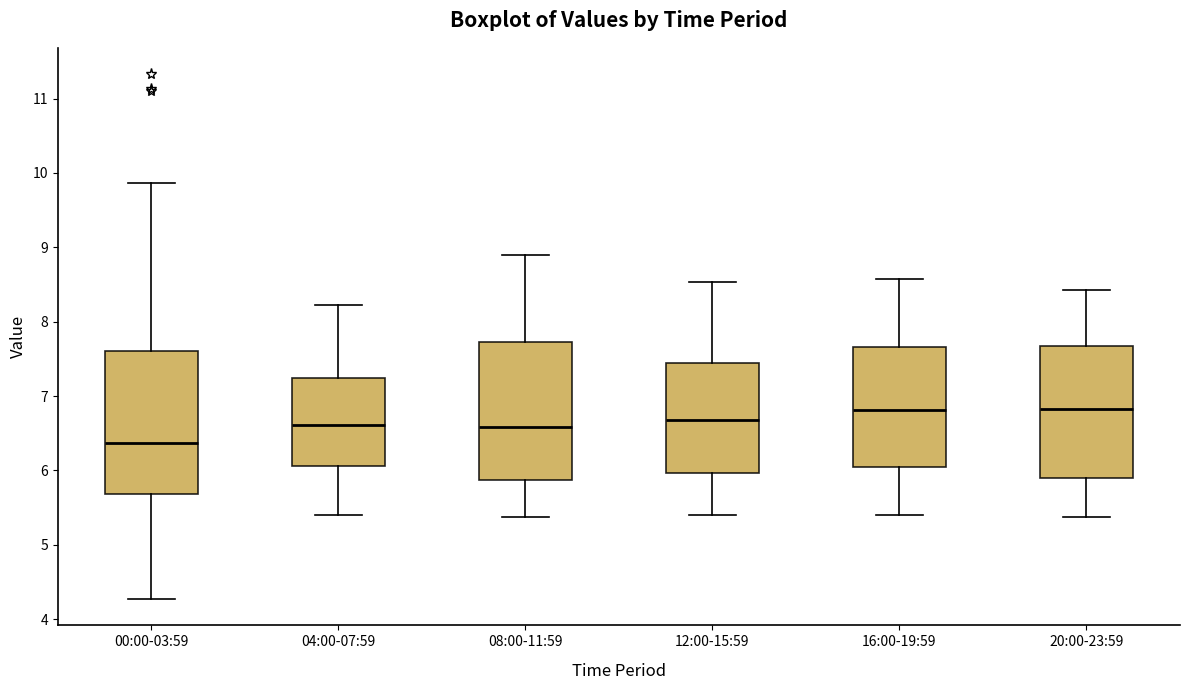

Where does the upper whisker of the box for 08:00-11:59 end on the y-axis? The values are not printed on the chart, so give them approximately, as read against the axis.

8.9